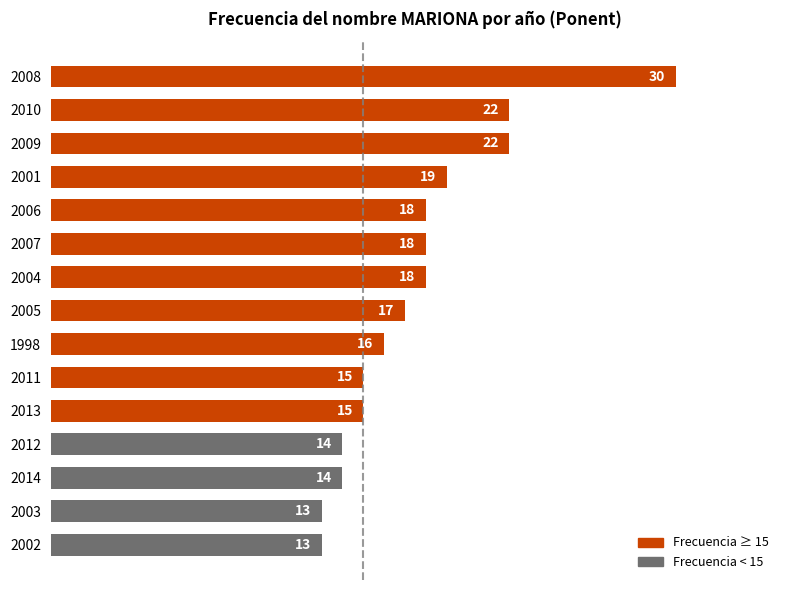

What is the change in value from 2009 to 2003?

-9